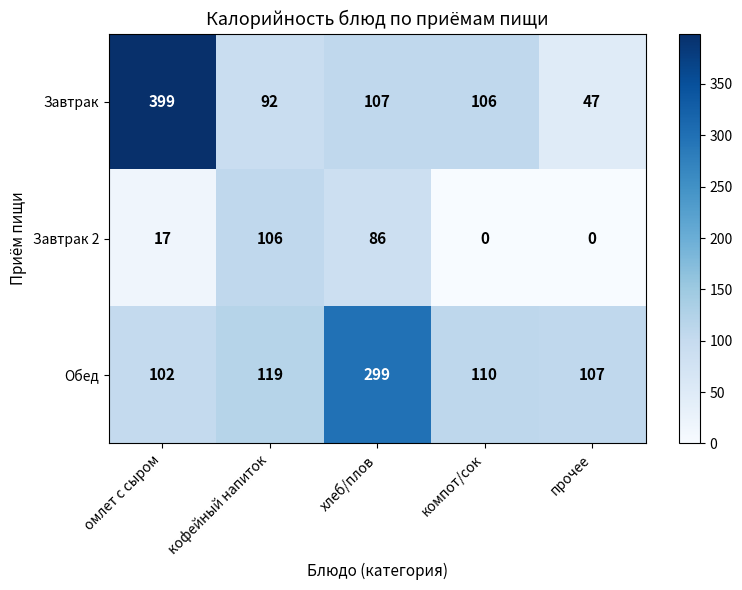

What is the difference between the second highest and minimum values in the Завтрак 2 series?

86